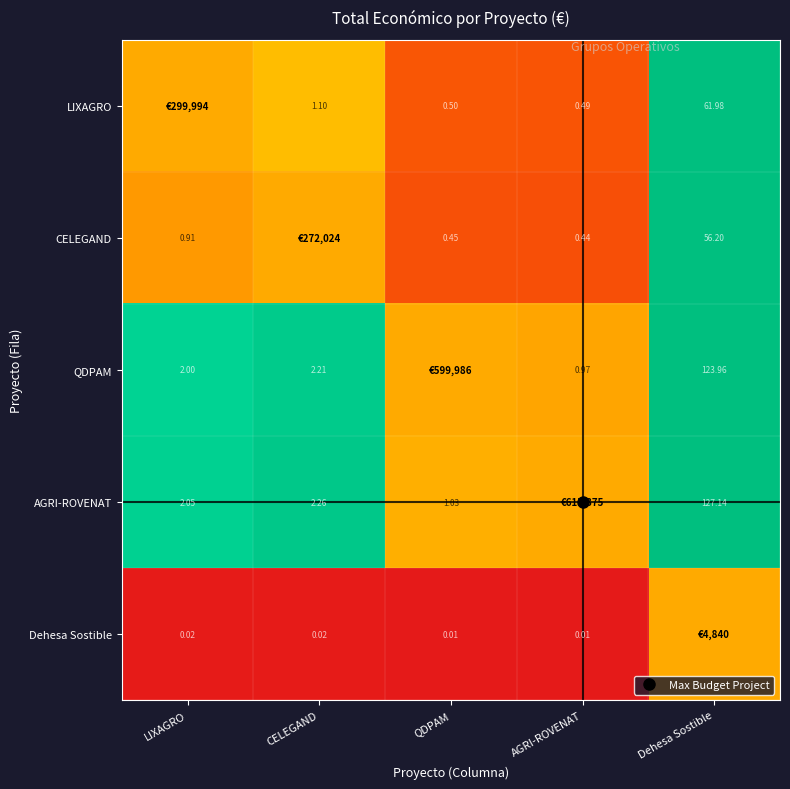

At how many categories does at least one series exceed 84?

1